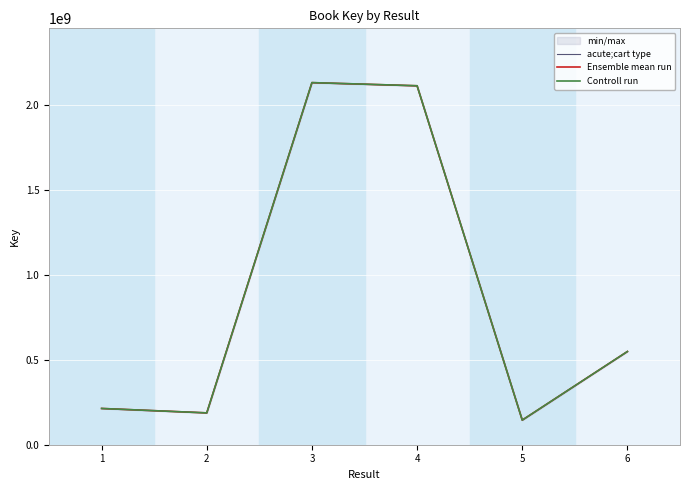

At 4, list the series in order from smallest to largest.

acute;cart type, Ensemble mean run, Controll run